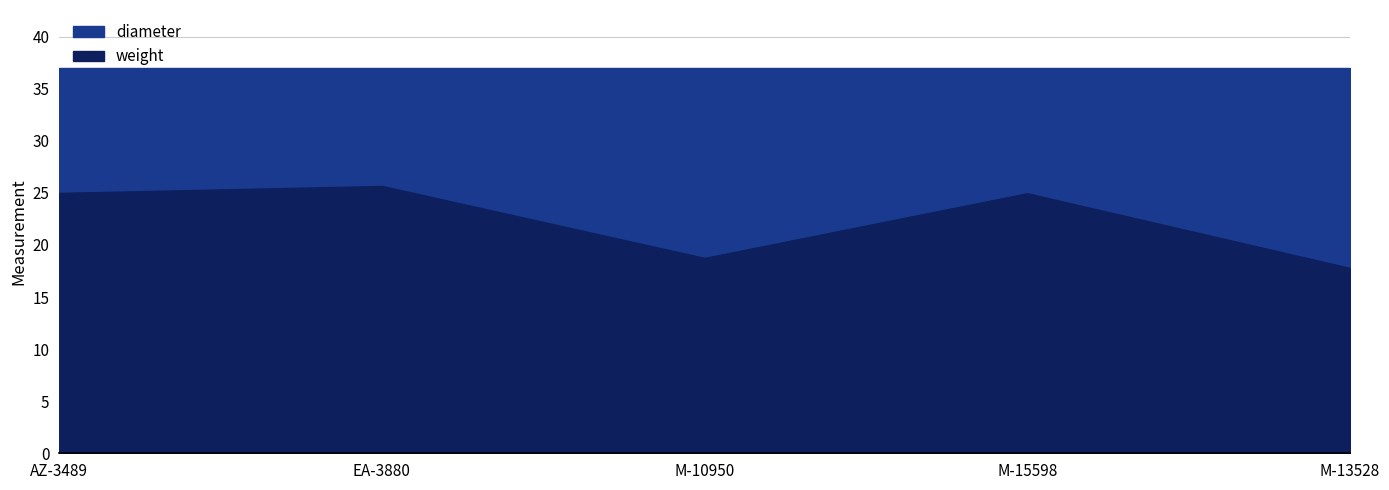

What is the maximum value for diameter?

37.0